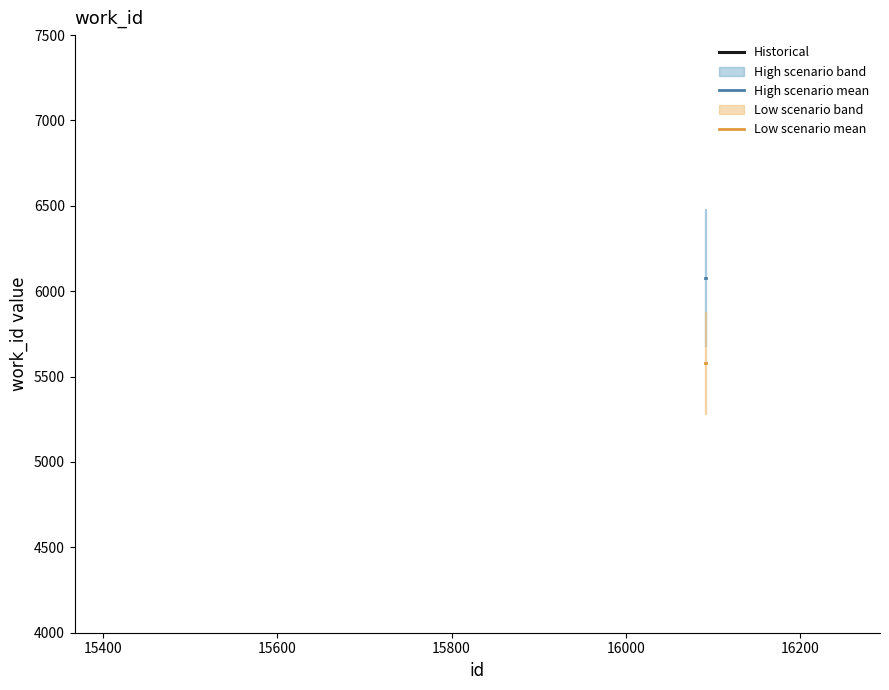

How many lines are shown in the chart?

2